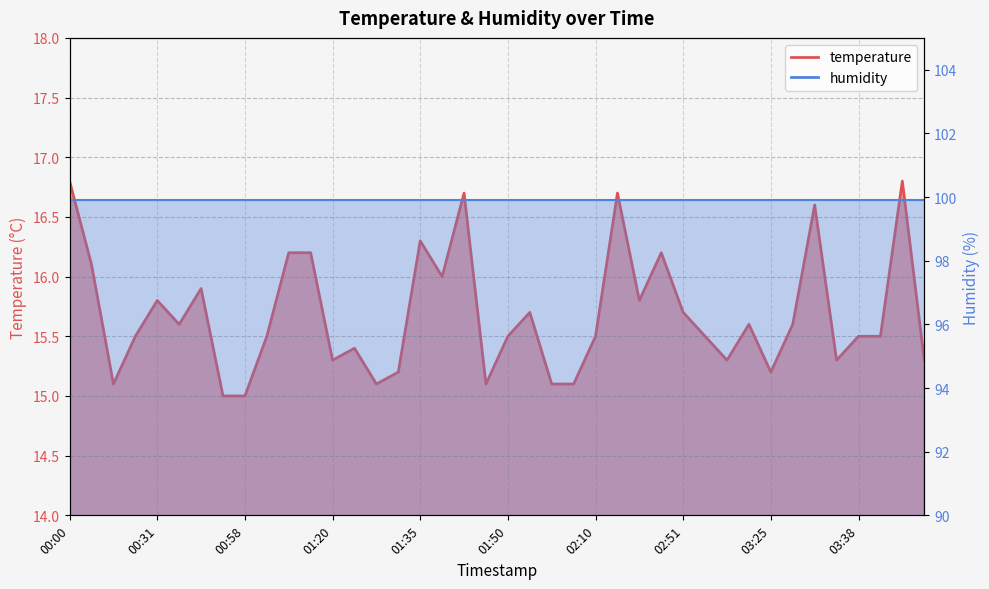

Reading left to right, what are all the values shown in this chart?

16.8	16.1	15.1	15.5	15.8	15.6	15.9	15.0	15.0	15.5	16.2	16.2	15.3	15.4	15.1	15.2	16.3	16.0	16.7	15.1	15.5	15.7	15.1	15.1	15.5	16.7	15.8	16.2	15.7	15.5	15.3	15.6	15.2	15.6	16.6	15.3	15.5	15.5	16.8	15.3